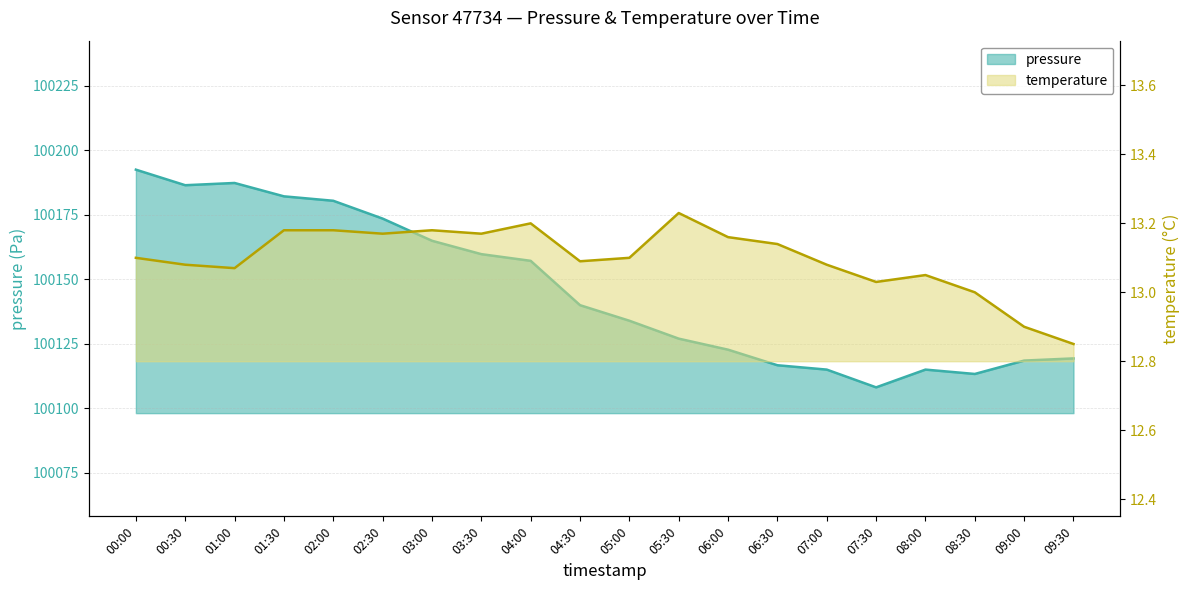

At which label does pressure first exceed 100139?

00:00